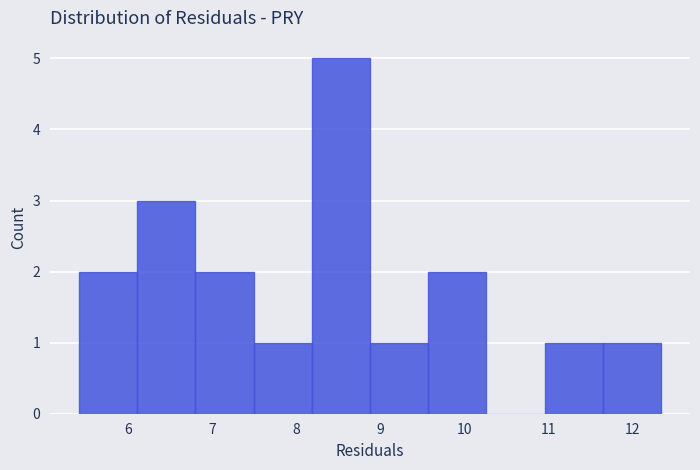

Which range on the x-axis has the tallest bar?

8.2 to 8.9